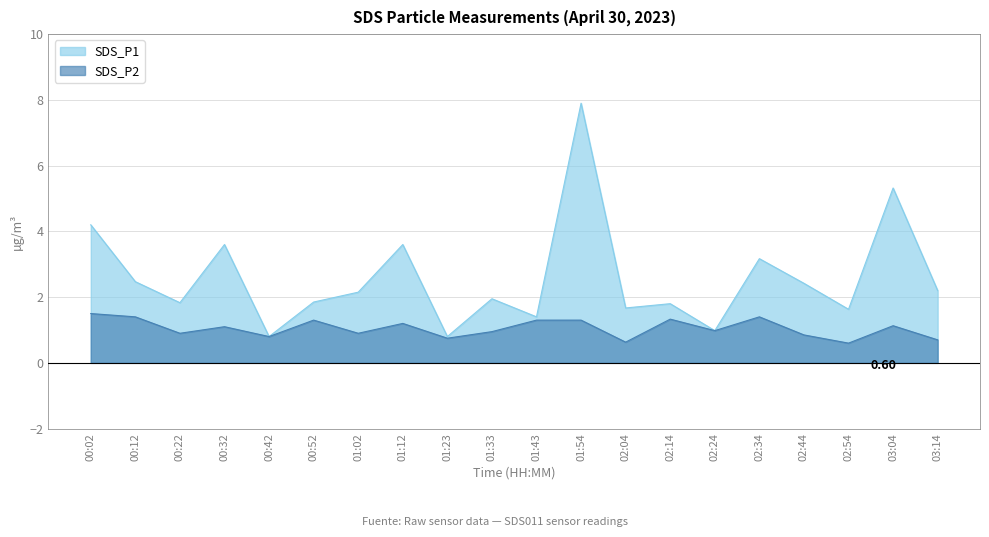

Rank the series at 02:44 from highest to lowest value.

SDS_P1, SDS_P2